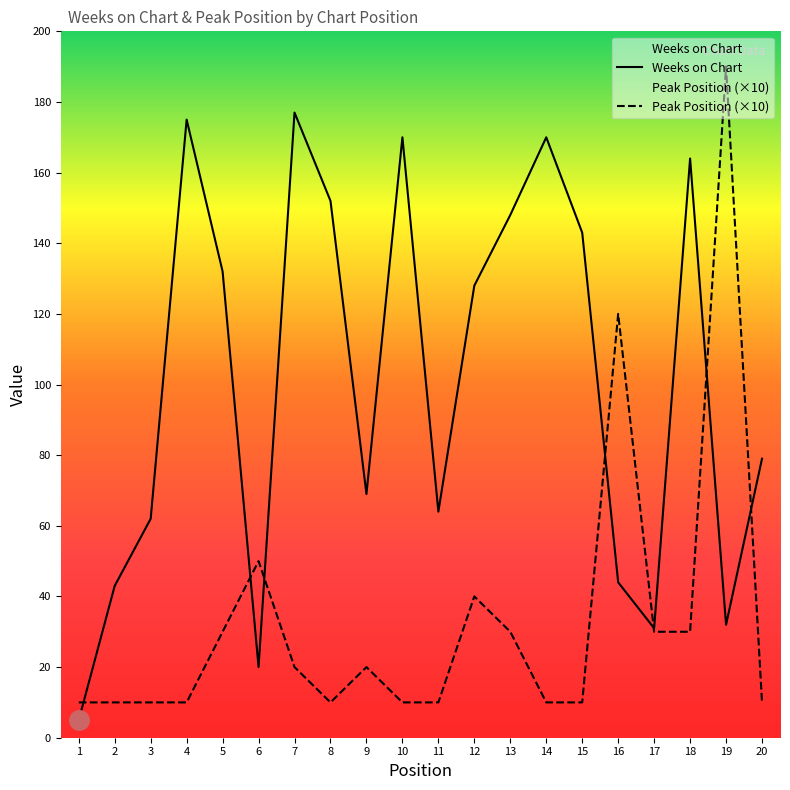

Reading left to right, what are all the values shown in this chart?

Weeks on Chart: 5	43	62	175	132	20	177	152	69	170	64	128	148	170	143	44	31	164	32	79
Peak Position (×10): 10	10	10	10	30	50	20	10	20	10	10	40	30	10	10	120	30	30	190	10